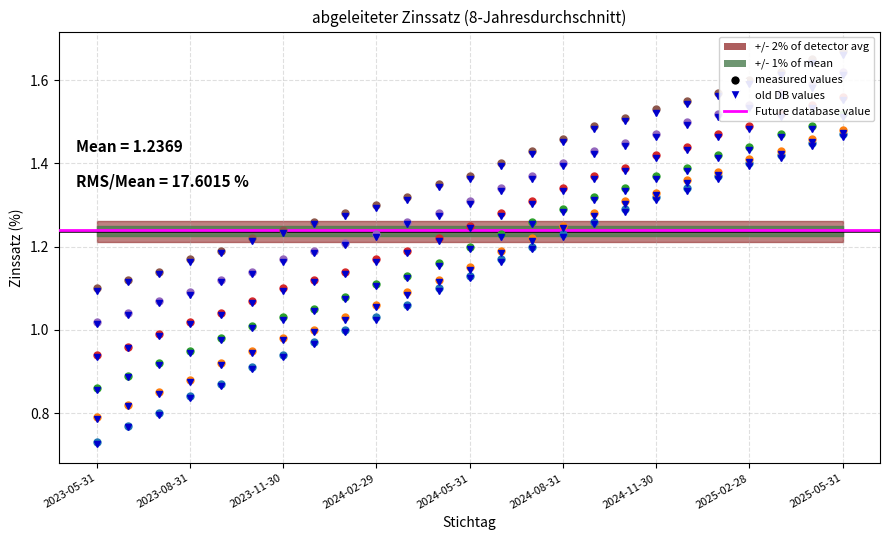

What is the approximate value of col_6 at 2025-02-28?

1.5